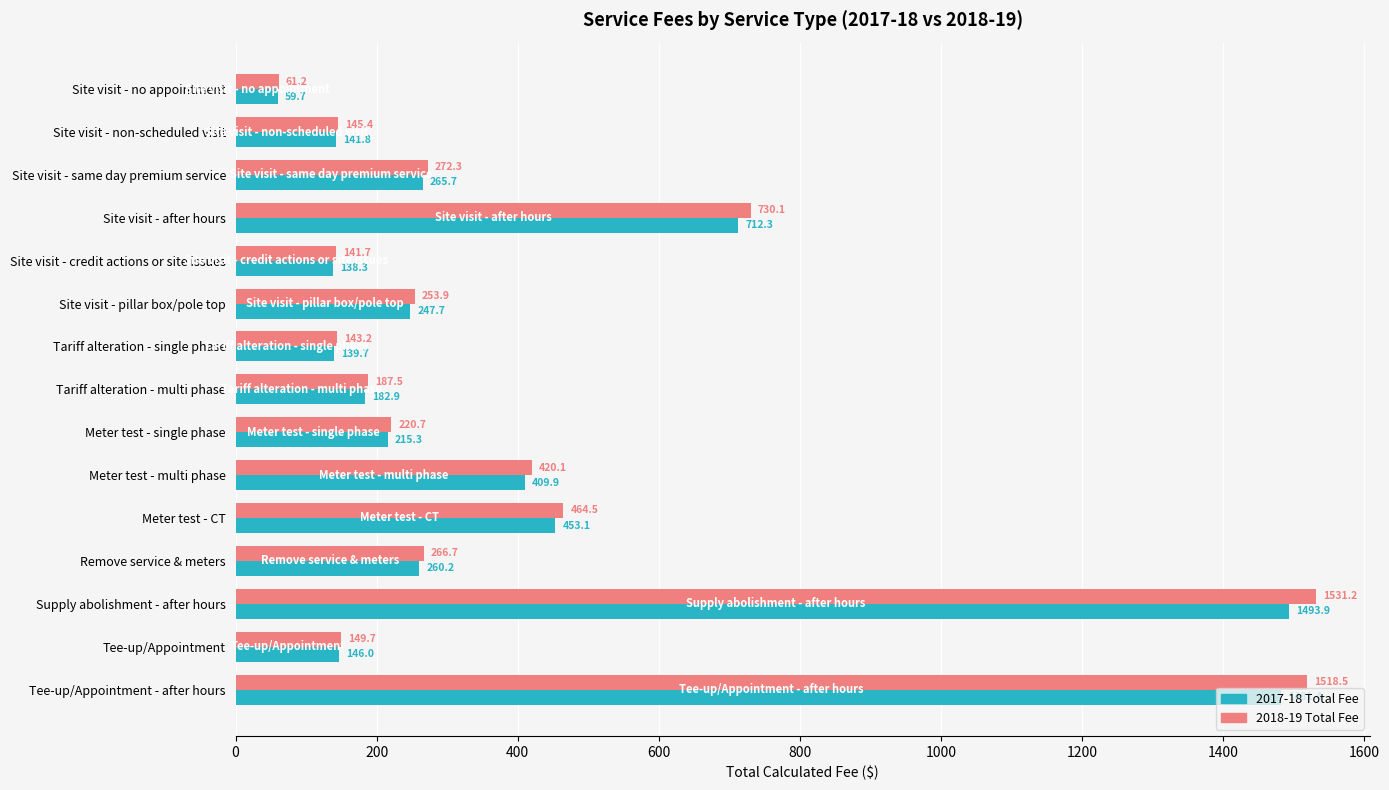

What are all the series names shown in the legend?

2017-18 Total Fee, 2018-19 Total Fee